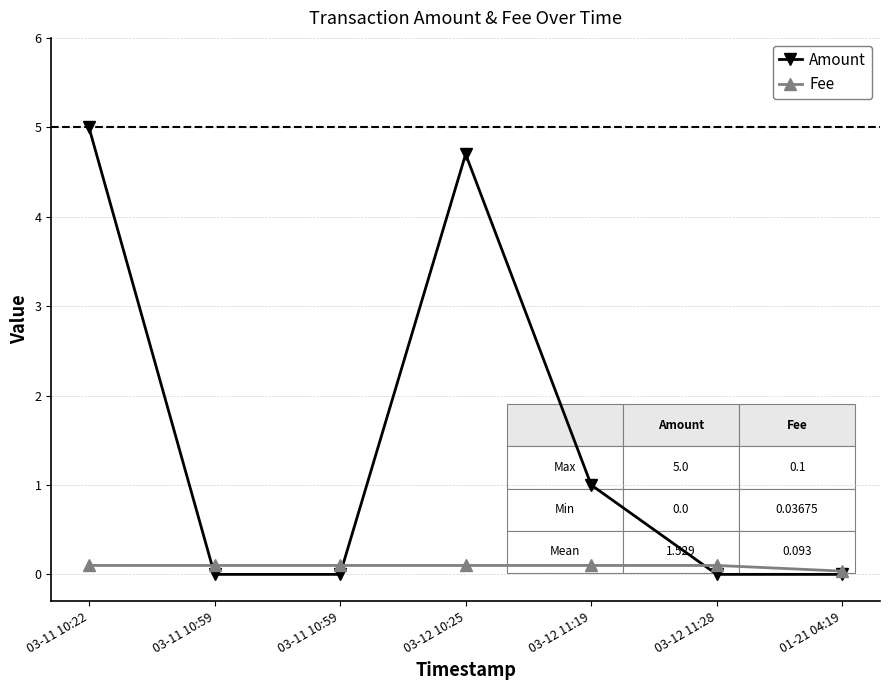

What is the label of the 7th point from the left?

01-21 04:19